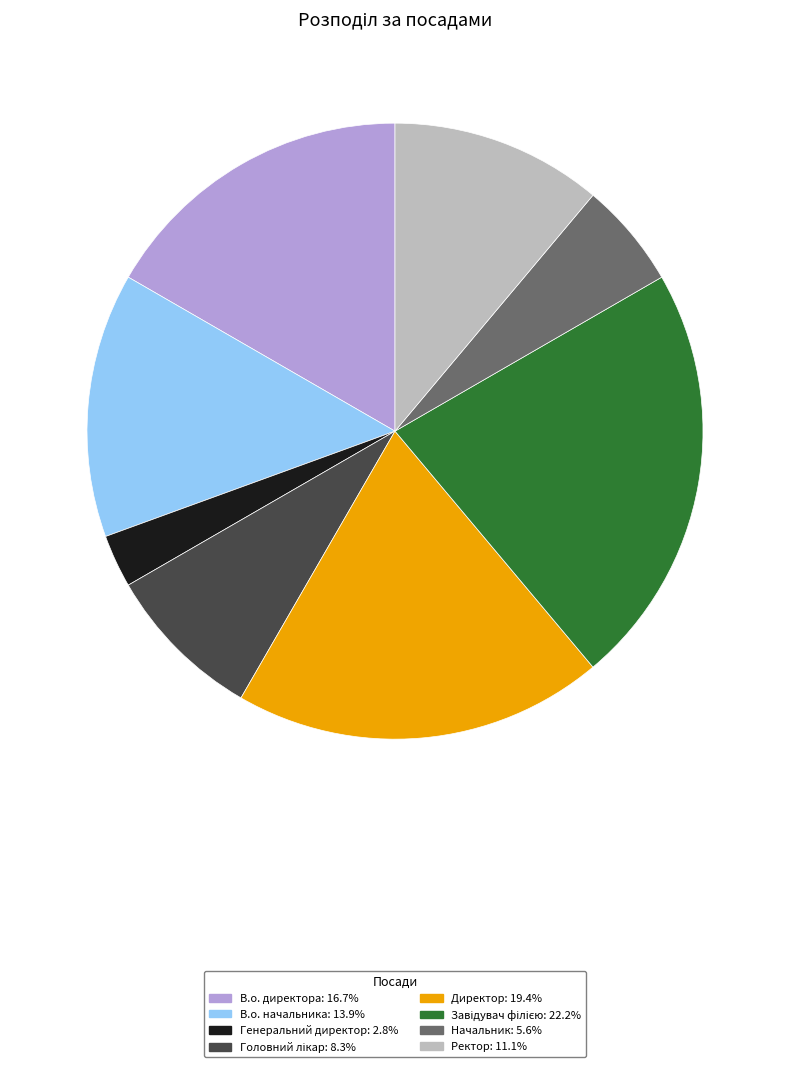

How many slices are in this pie chart?

8